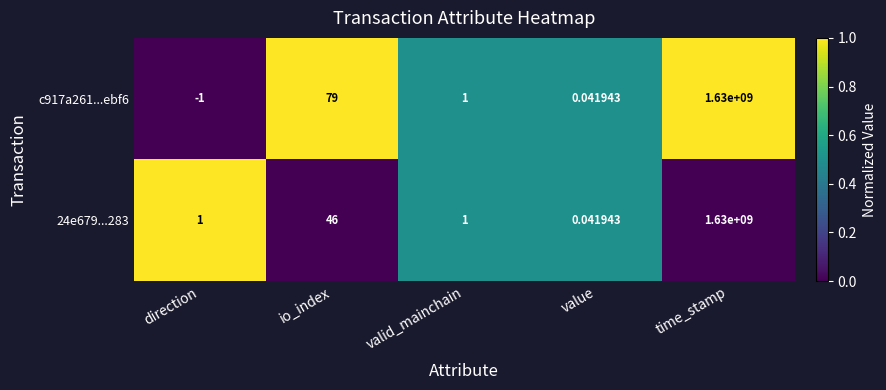

Where does the c917a261...ebf6 series first go above 1?

io_index